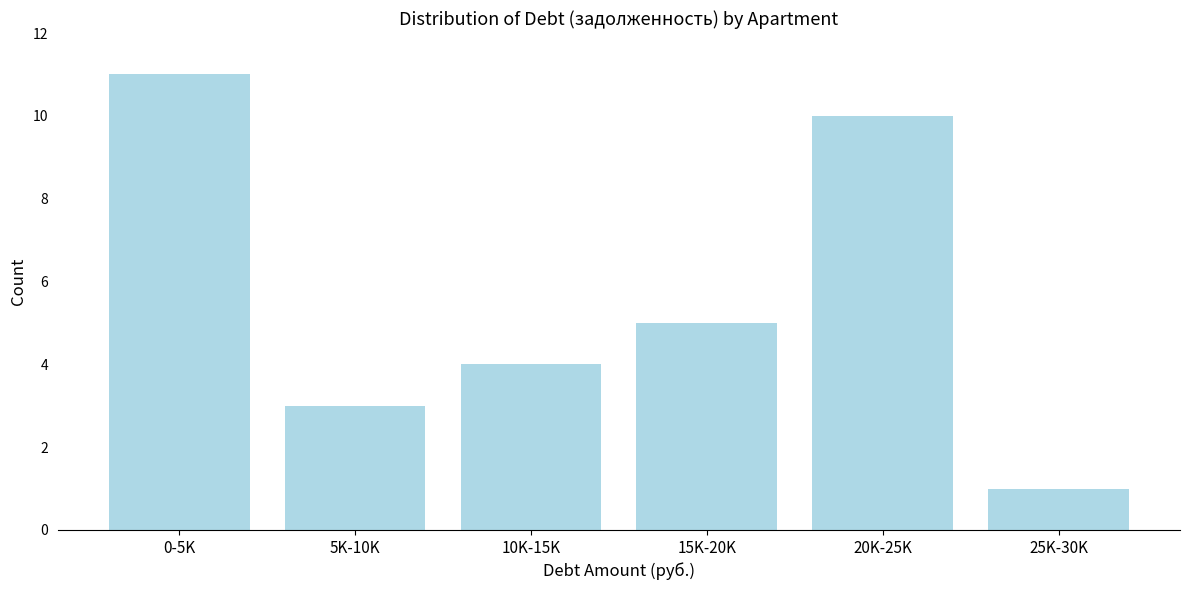

Reading right to left, transcribe all the data shown in this chart.

25K-30K=1	20K-25K=10	15K-20K=5	10K-15K=4	5K-10K=3	0-5K=11